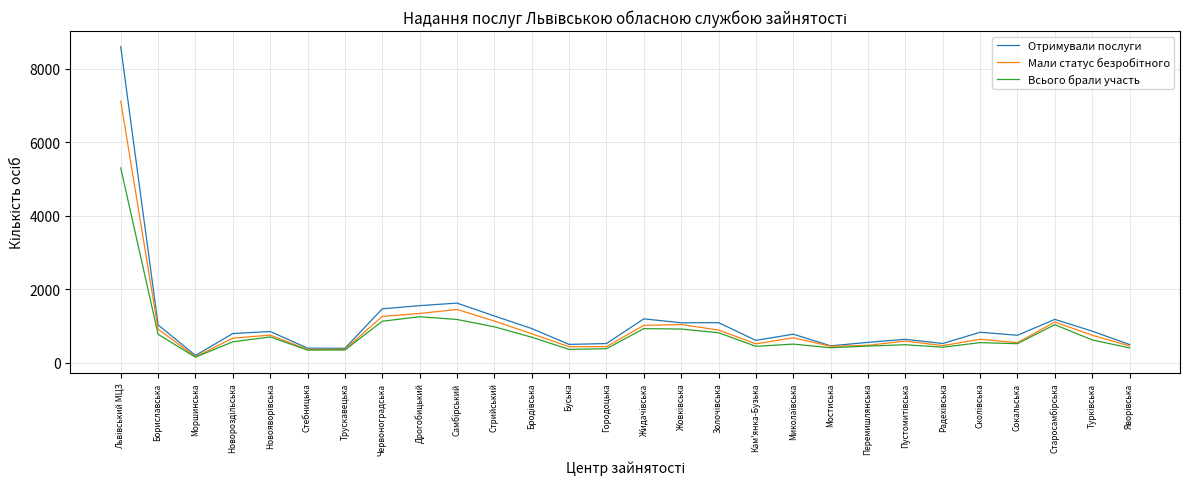

In Всього брали участь, how many points are lower than both neighbors (excluding endpoints)?

7